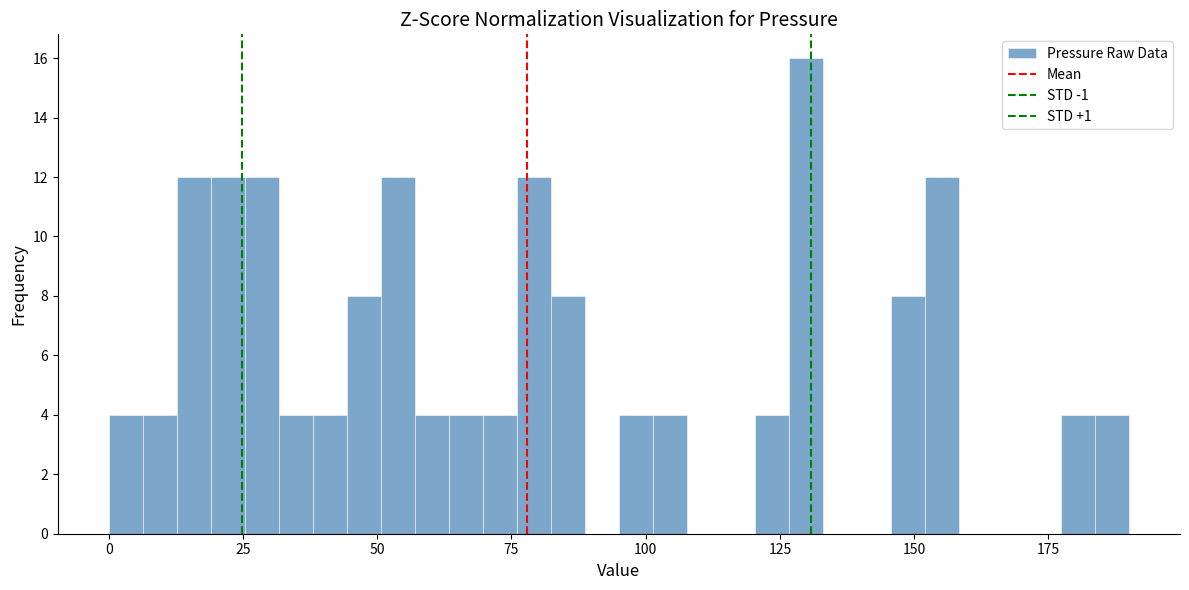

Read against the x-axis, roughly where is the centre of the tallest bar?

130